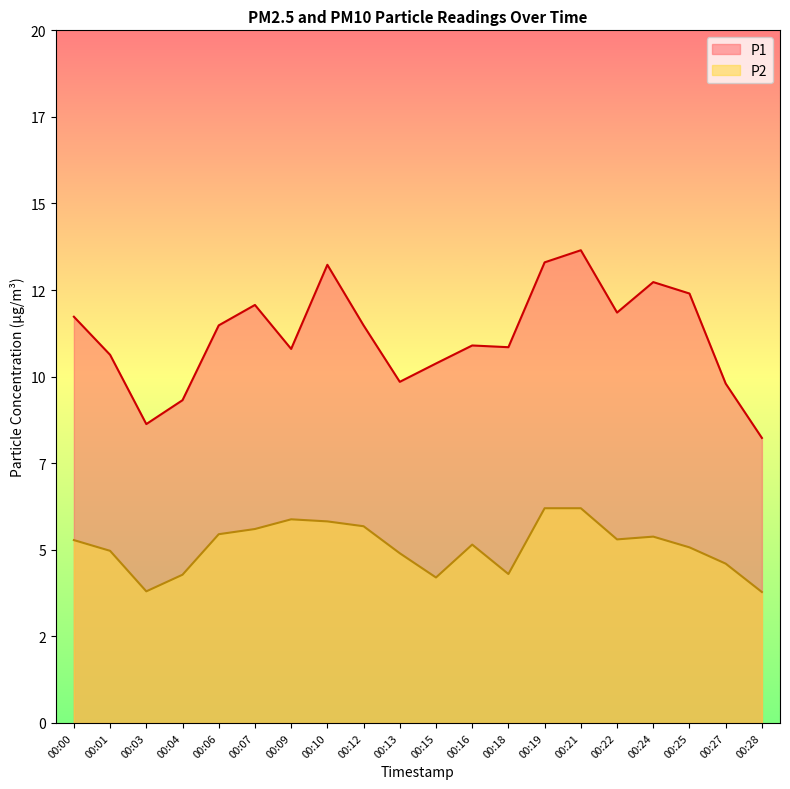

List the series in order of their peak value, highest first.

P1, P2